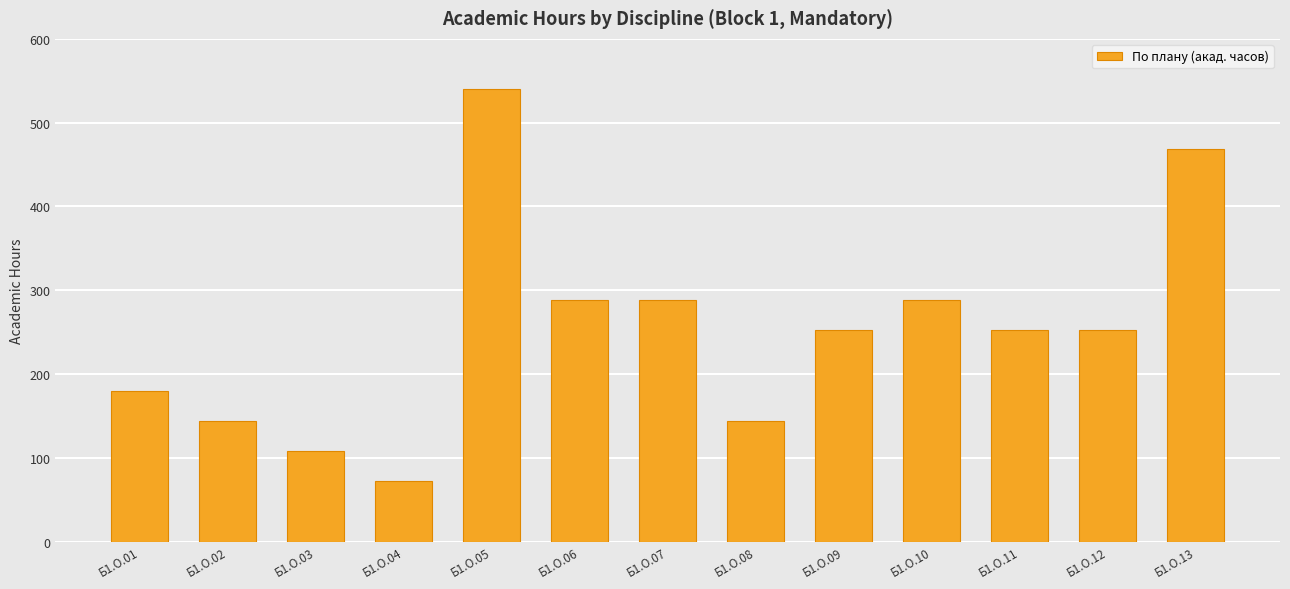

What is the value of the 3rd bar from the left?

108